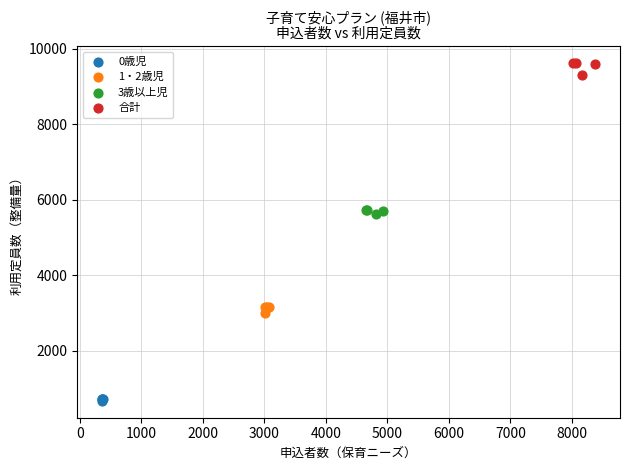

Which series contains the highest Y value?

合計